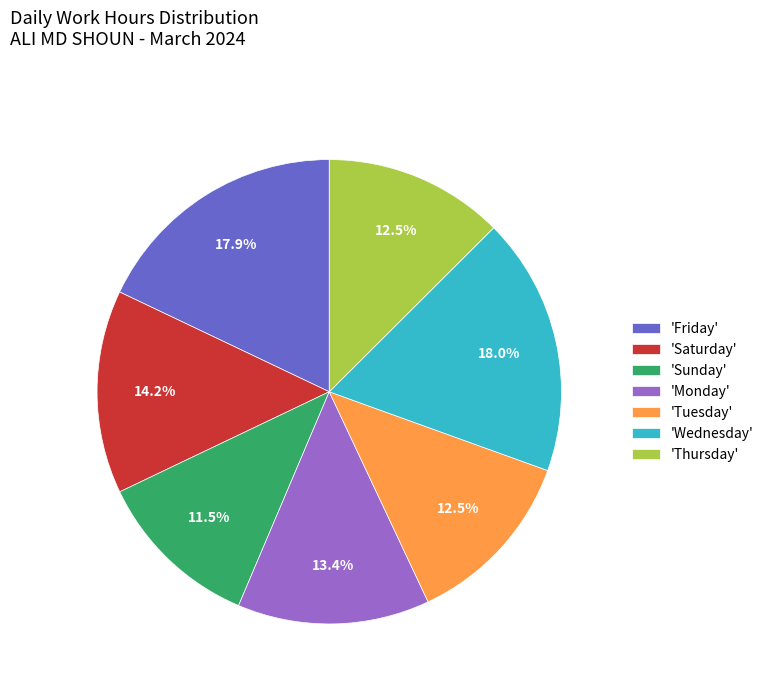

Which slice is the smallest?

'Sunday'